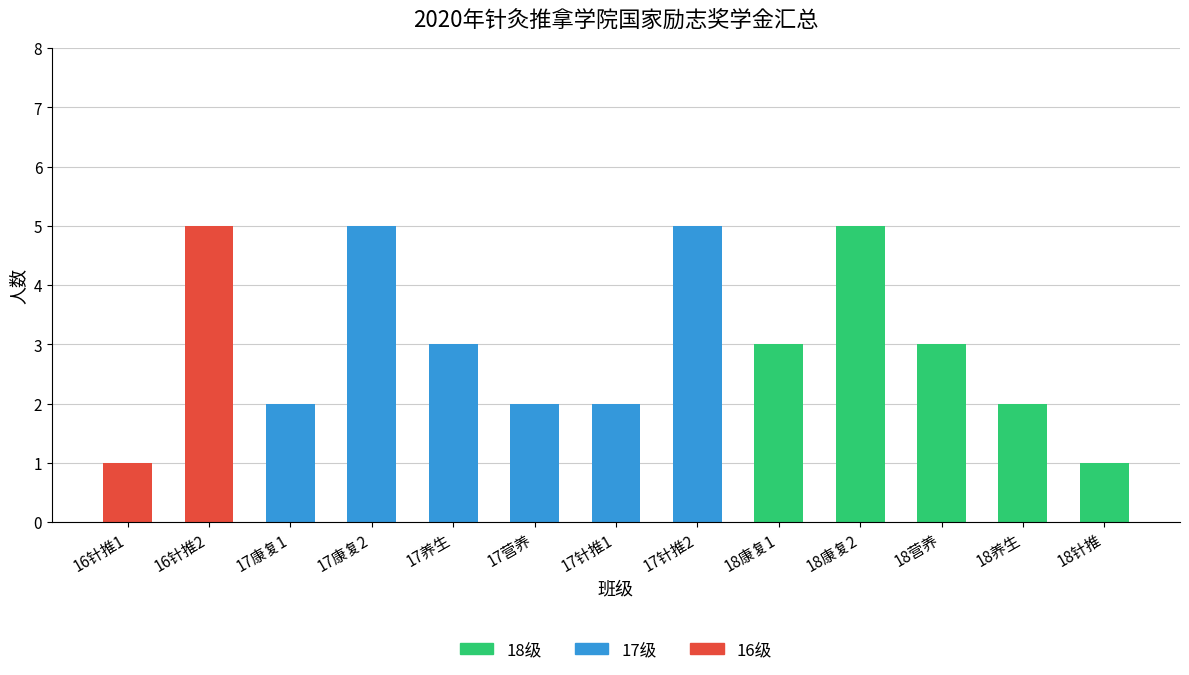

Which category has the highest value in the 18级 series?

18康复2